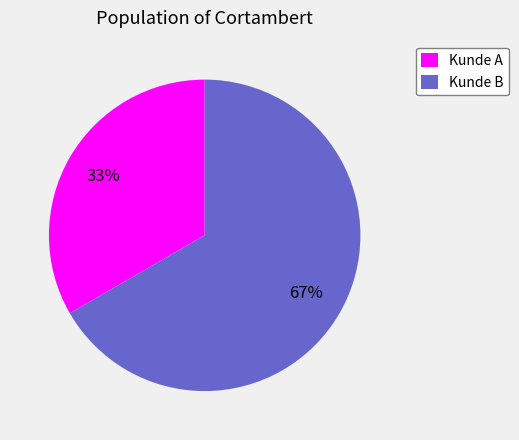

To the nearest percent, what is the combined percentage of Kunde B and Kunde A?

100%